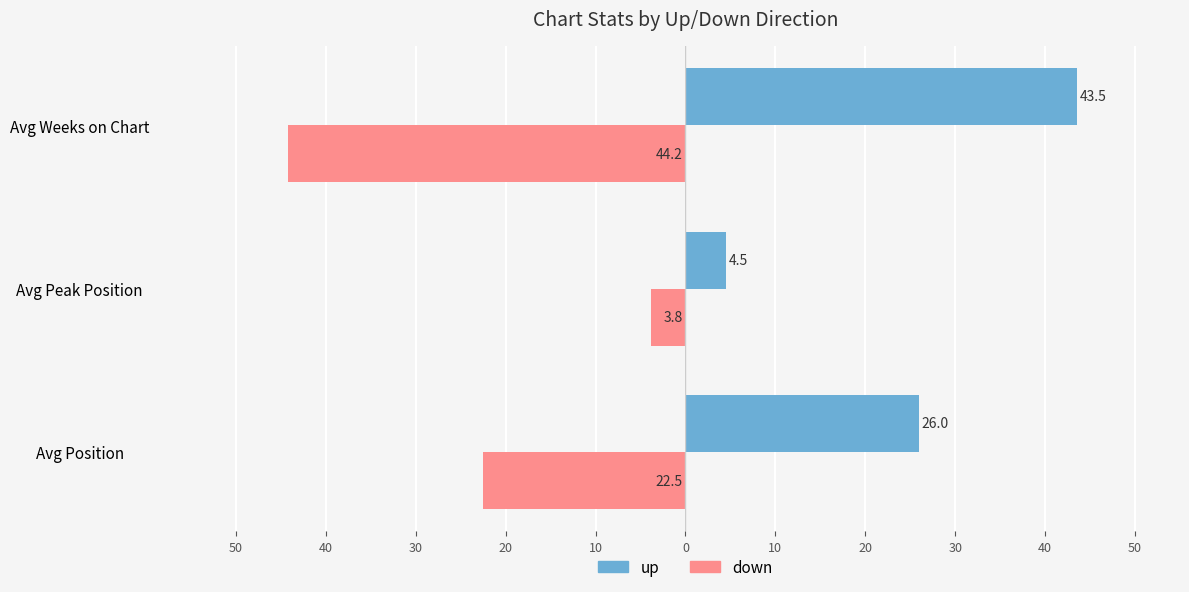

What are all the series names shown in the legend?

up, down